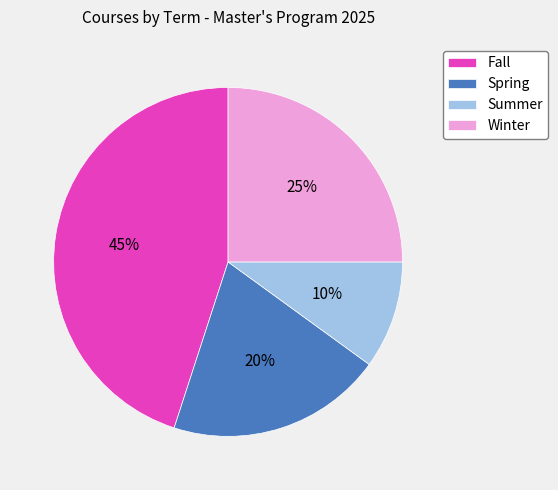

Is there a majority slice in this chart?

No